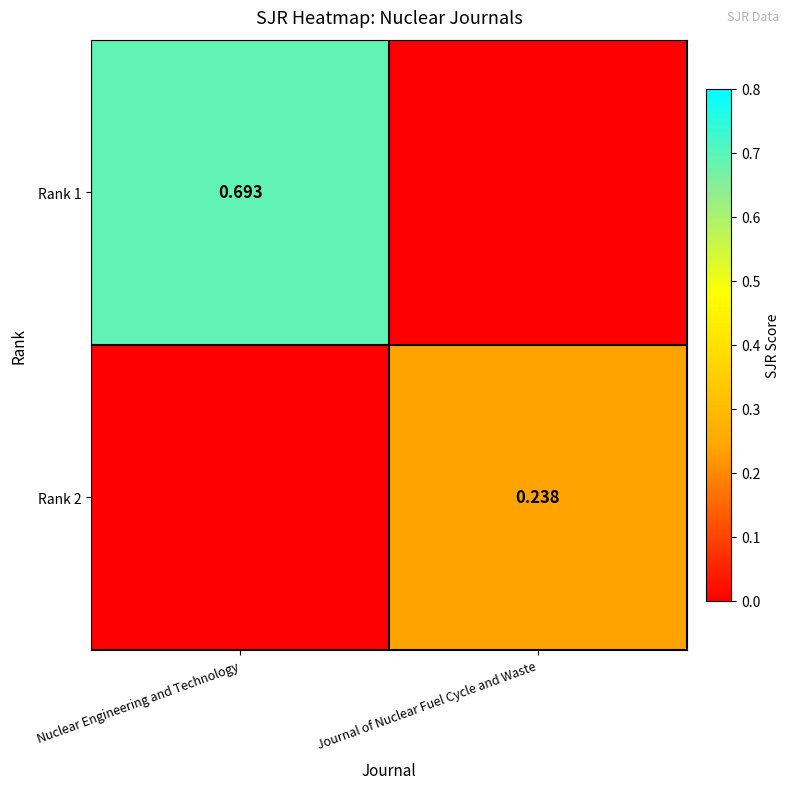

Is the value of Rank 2 at Journal of Nuclear Fuel Cycle and Waste greater than the value of Rank 1 at Nuclear Engineering and Technology?

No